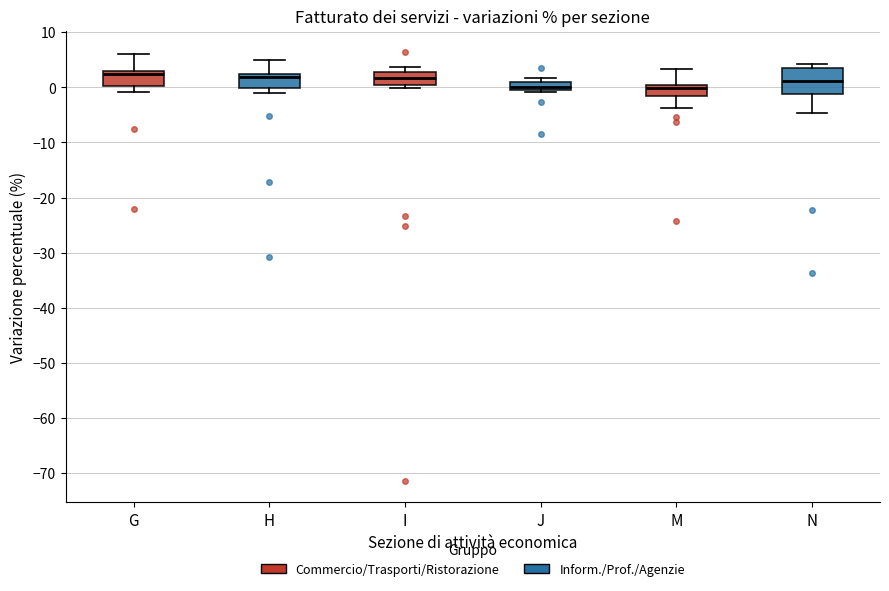

Where is the lower edge of the box for J on the y-axis? The values are not printed on the chart, so give them approximately, as read against the axis.

0